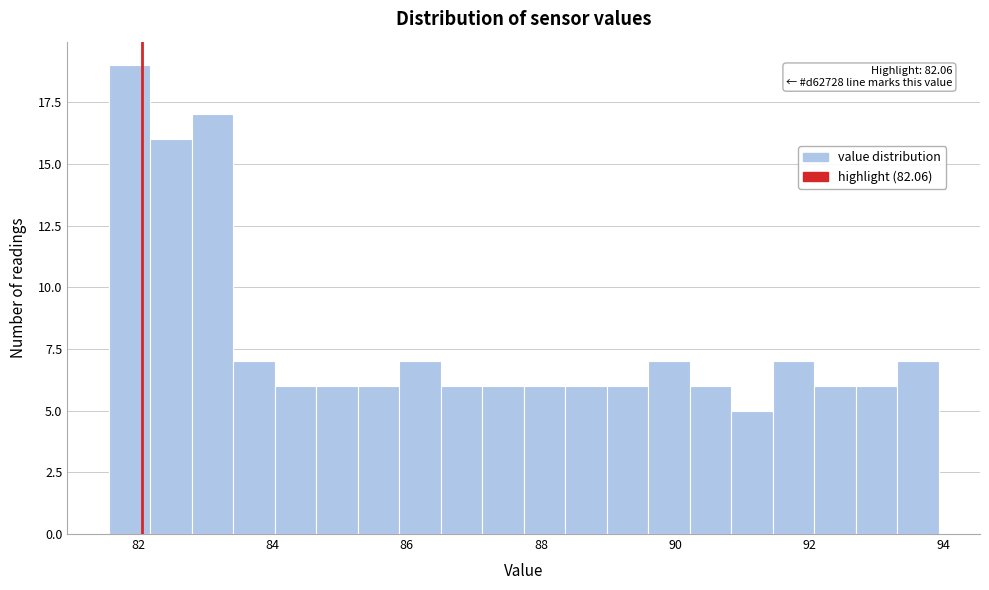

Read against the x-axis, roughly where is the centre of the tallest bar?

81.8